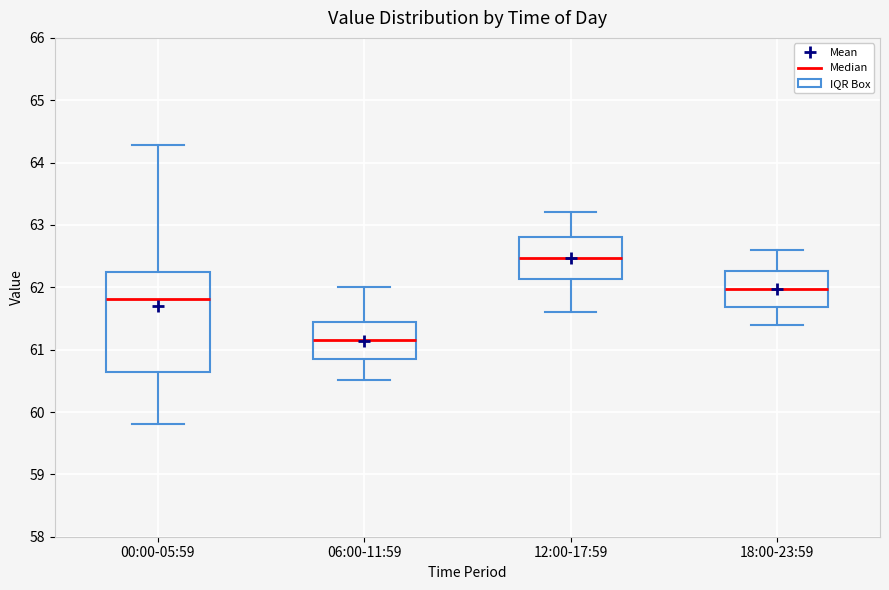

Which box's median line is the lowest?

06:00-11:59